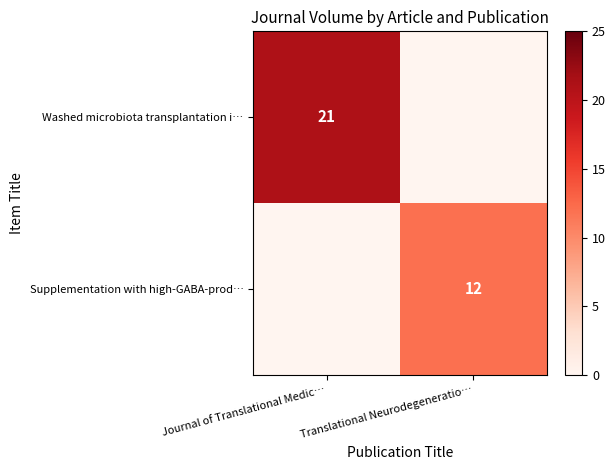

True or false: Supplementation with high-GABA-prod… has a value of 12 at Translational Neurodegeneratio….

True